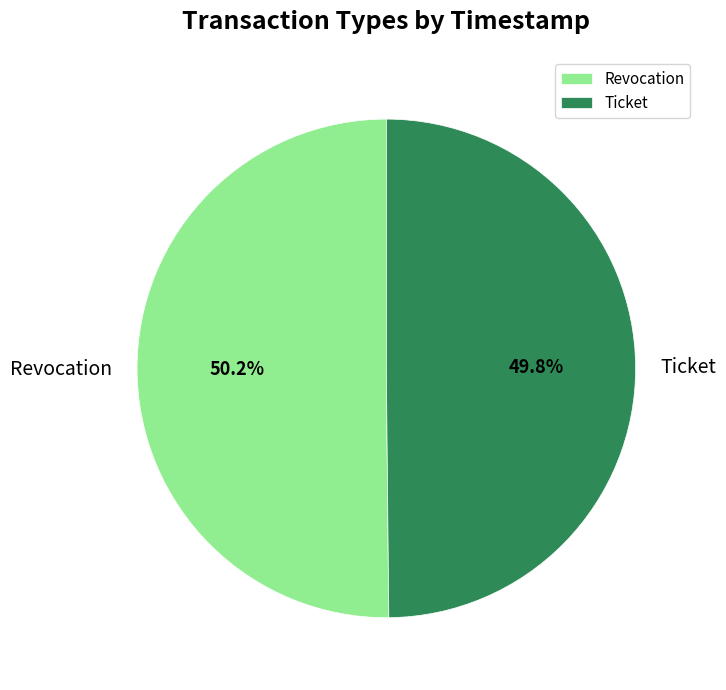

Do Revocation and Ticket together represent more than half of the pie?

Yes